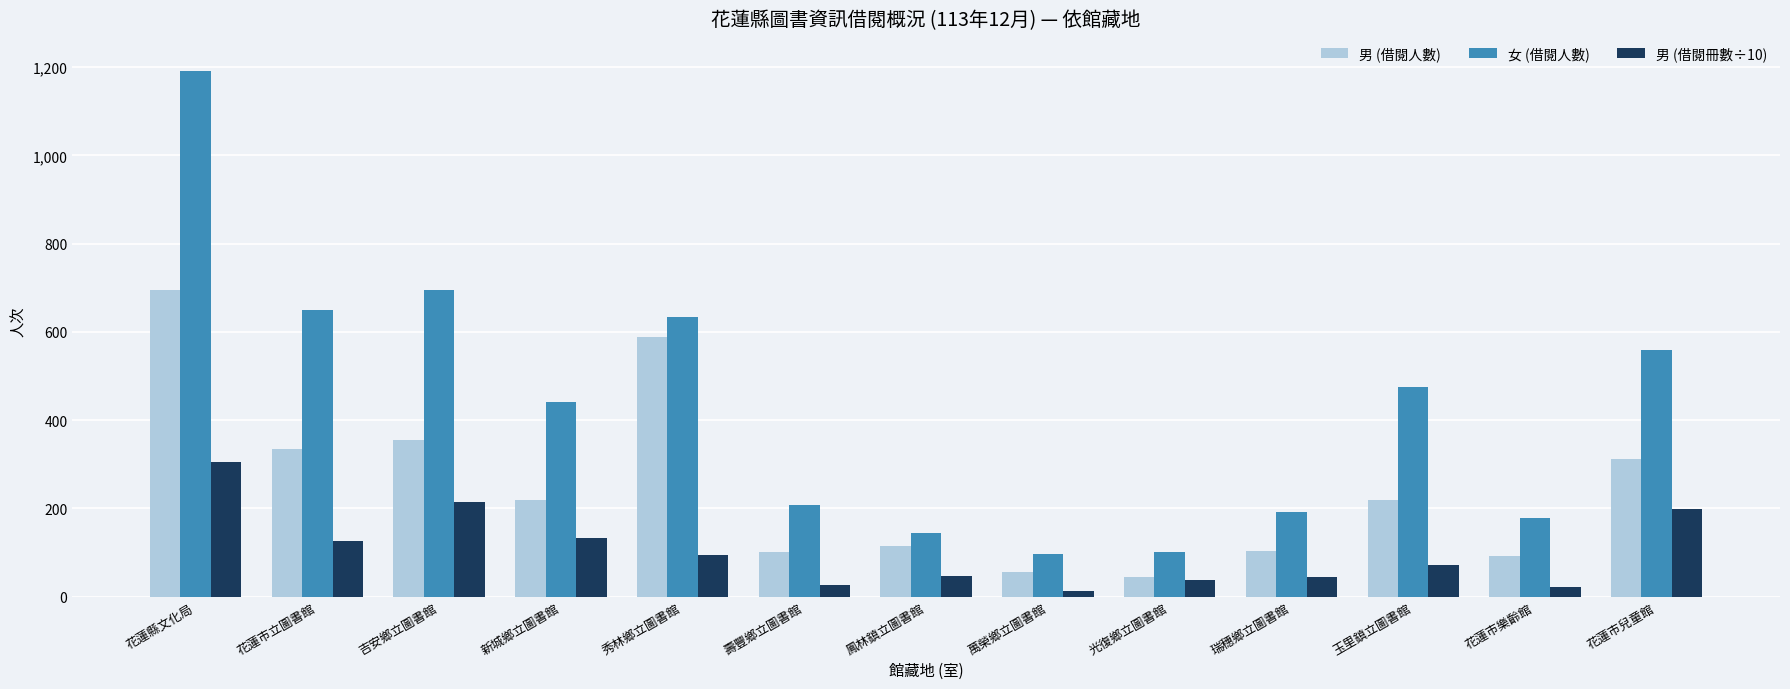

What is the label of the 13th bar from the right?

花蓮縣文化局